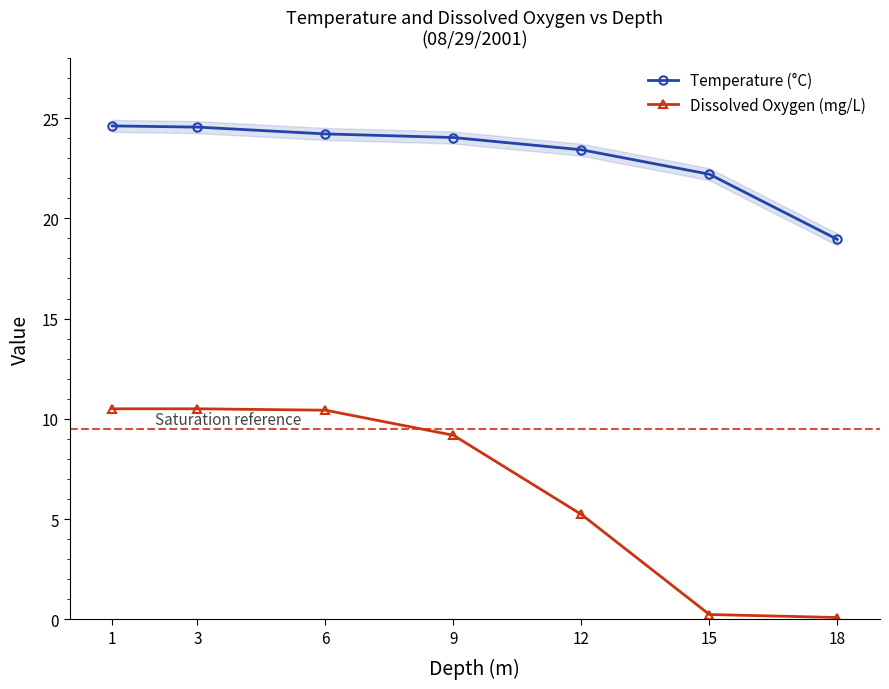

List the labels in order of Dissolved Oxygen (mg/L) value, largest first.

1, 3, 6, 9, 12, 15, 18